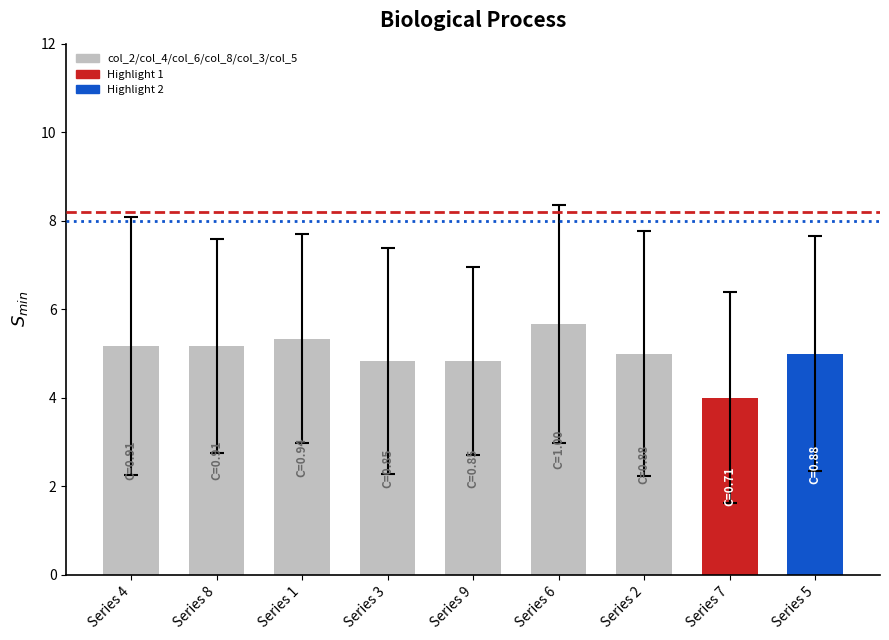

What is the sum of all values?

45.0